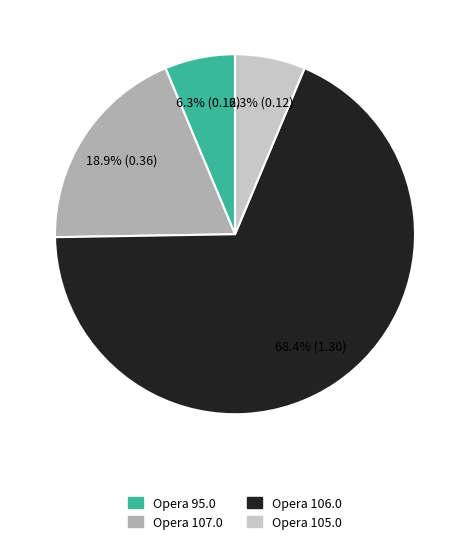

What is the largest slice in the pie chart?

Opera 106.0